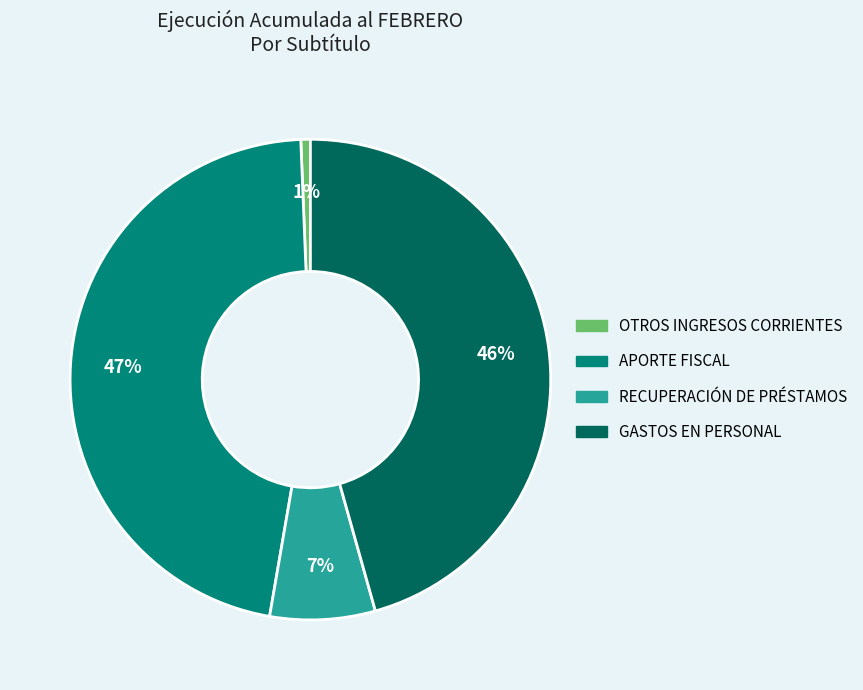

To the nearest percent, what percentage of the pie is APORTE FISCAL?

47%